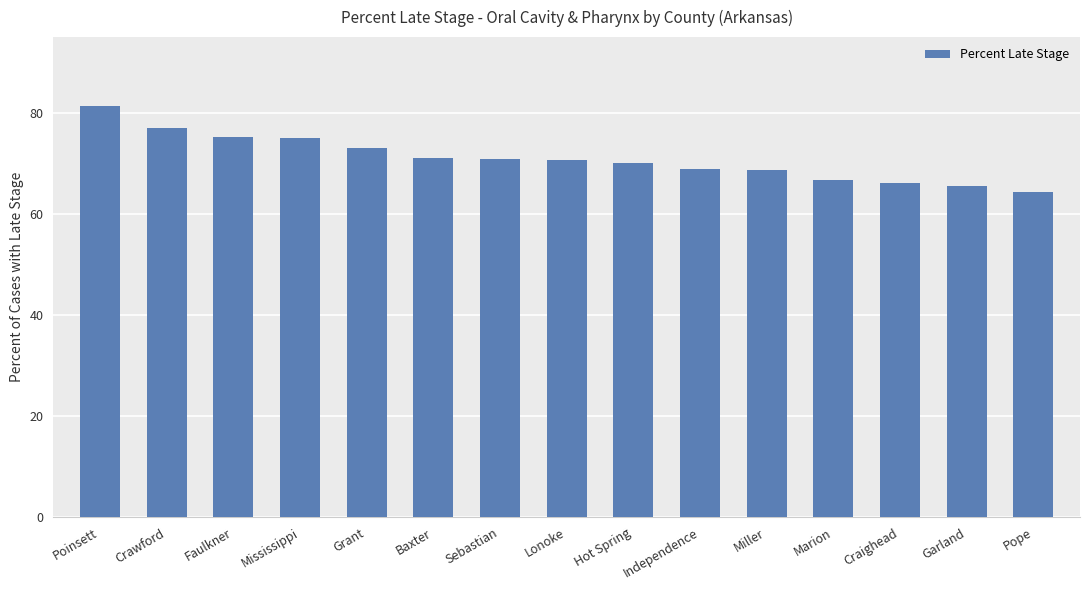

What is the change in value from Hot Spring to Pope?

-5.6